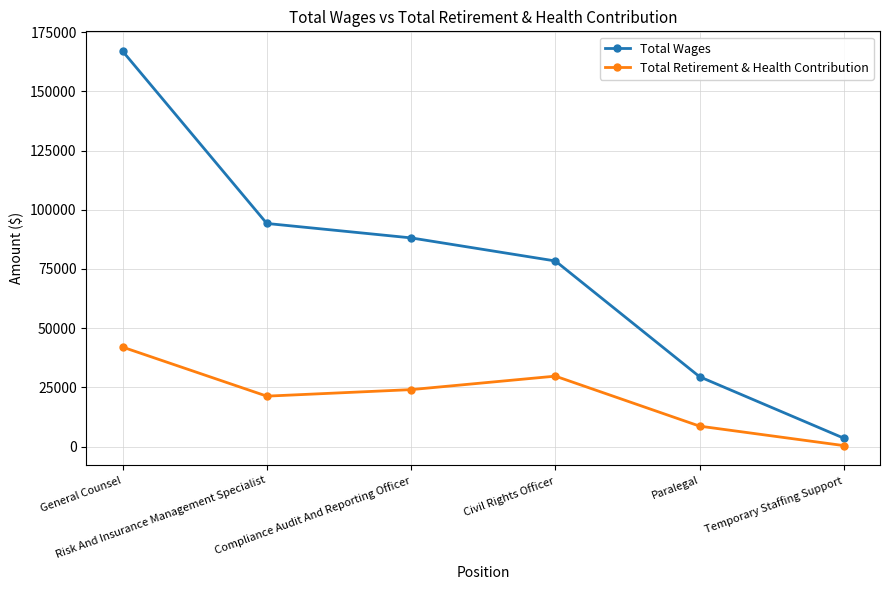

Rank the categories by Total Wages value from highest to lowest.

General Counsel, Risk And Insurance Management Specialist, Compliance Audit And Reporting Officer, Civil Rights Officer, Paralegal, Temporary Staffing Support